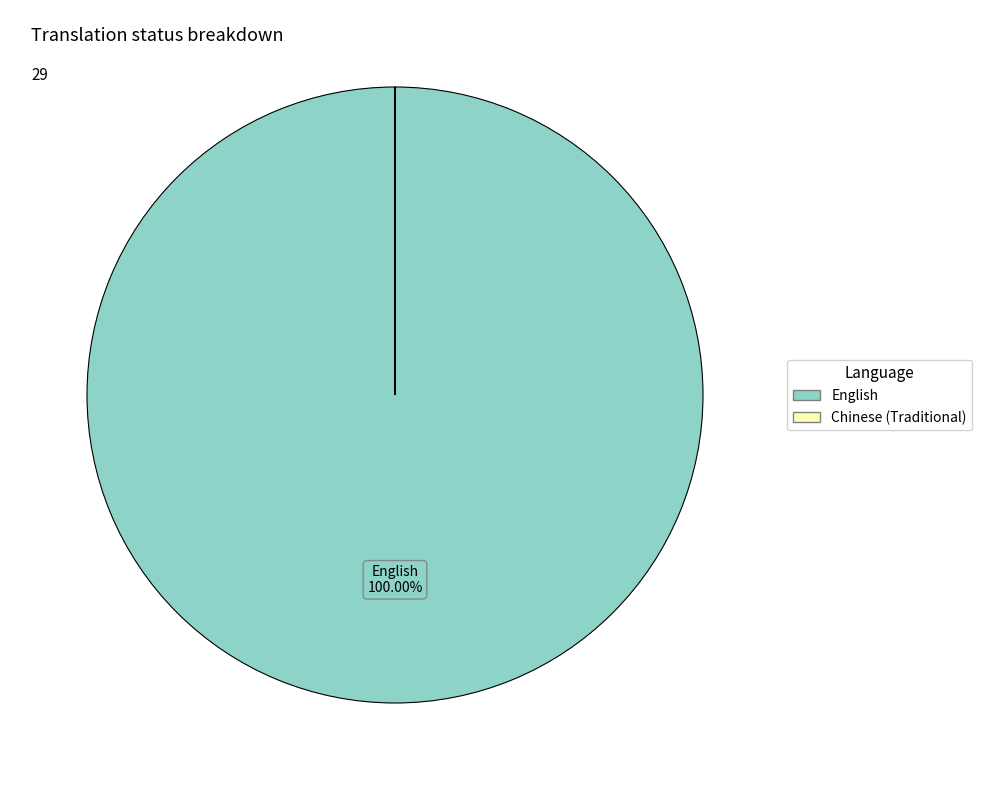

What is the majority slice?

English